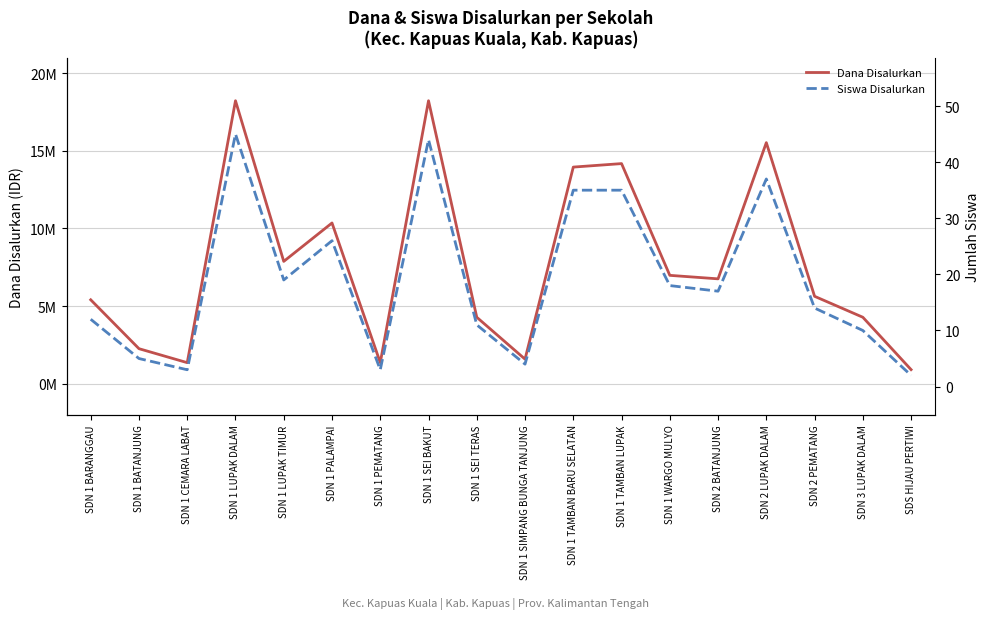

True or false: Siswa Disalurkan and Dana Disalurkan cross at least once.

False